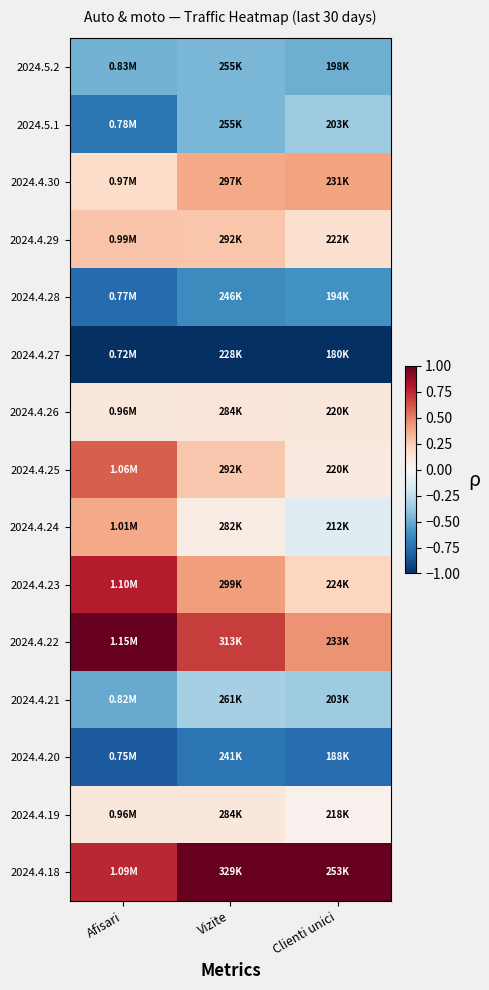

Which label corresponds to the smallest value in the chart?

Afisari